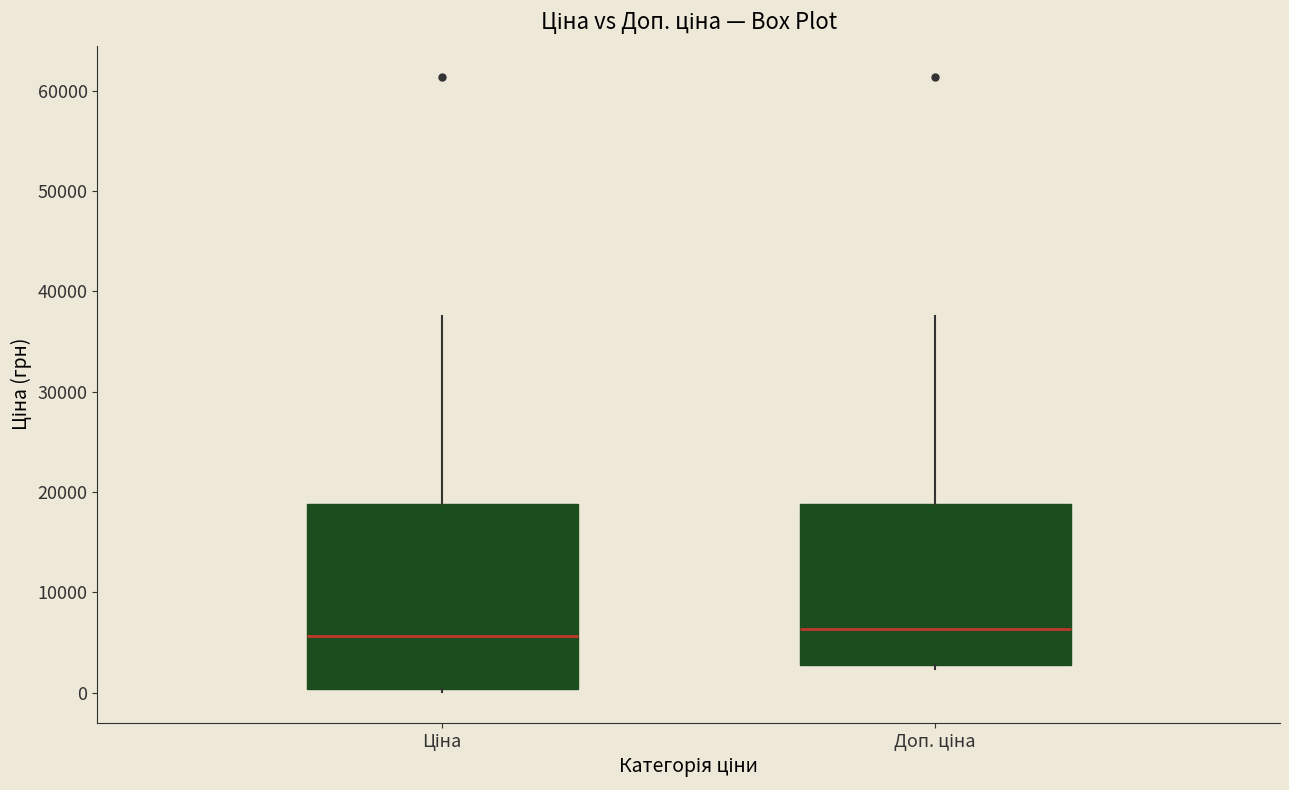

Where is the upper edge of the box for Ціна on the y-axis? The values are not printed on the chart, so give them approximately, as read against the axis.

19000